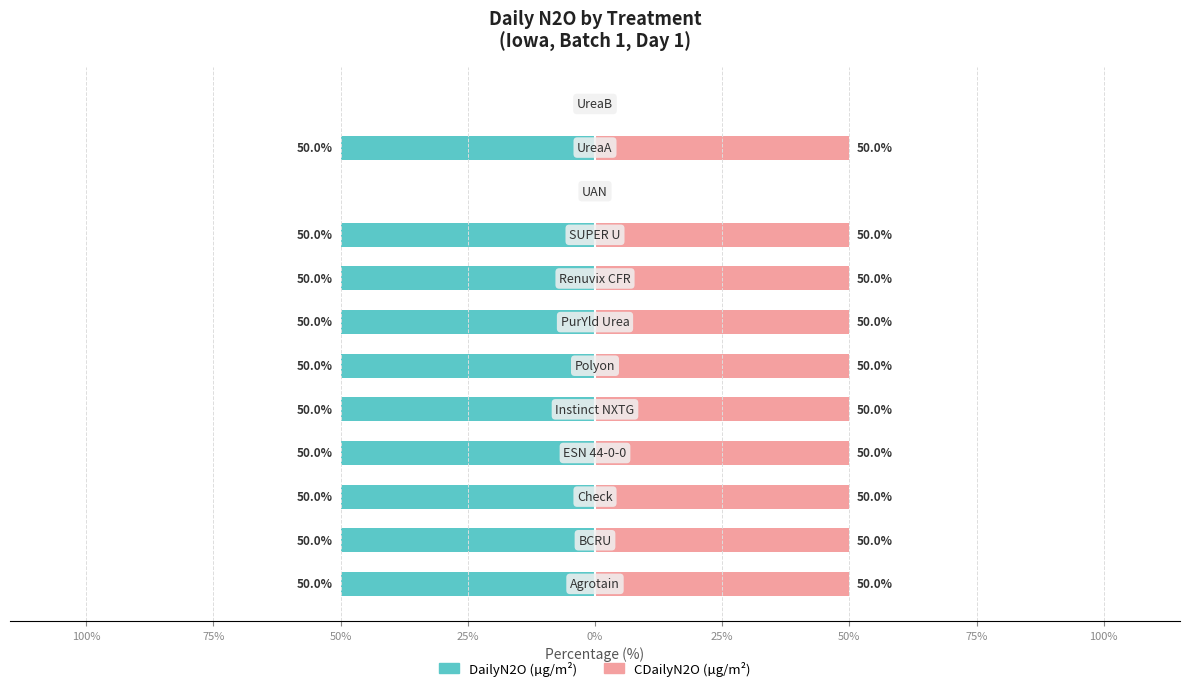

True or false: DailyN2O (µg/m²) has a value of -31 at 25%.

False